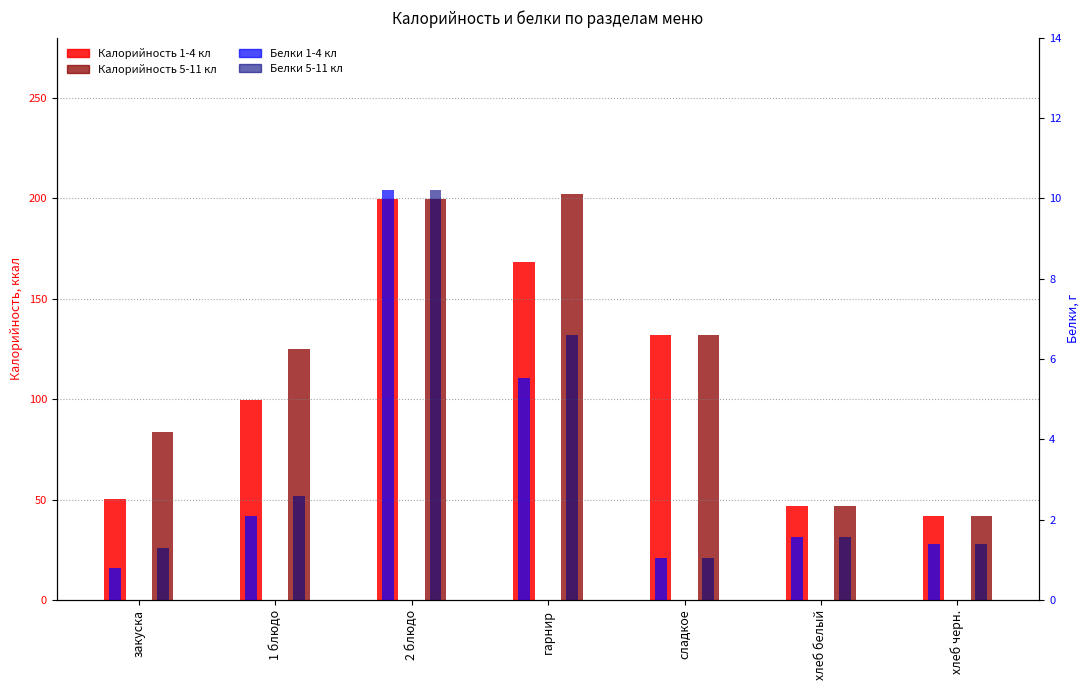

Rank the categories by Калорийность 5-11 кл value from lowest to highest.

хлеб черн., хлеб белый, закуска, 1 блюдо, сладкое, 2 блюдо, гарнир